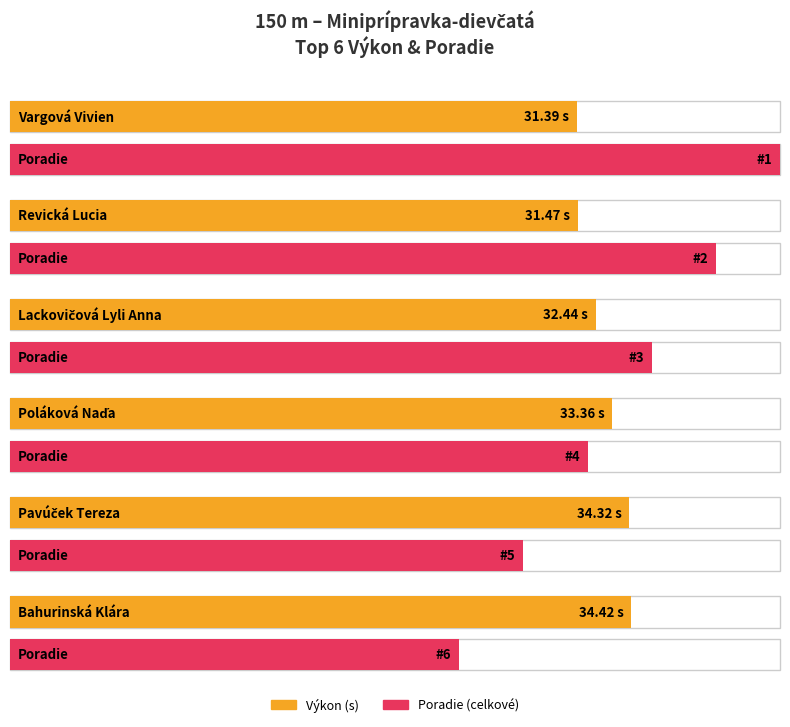

Which label corresponds to the smallest value in the chart?

Vargová Vivien